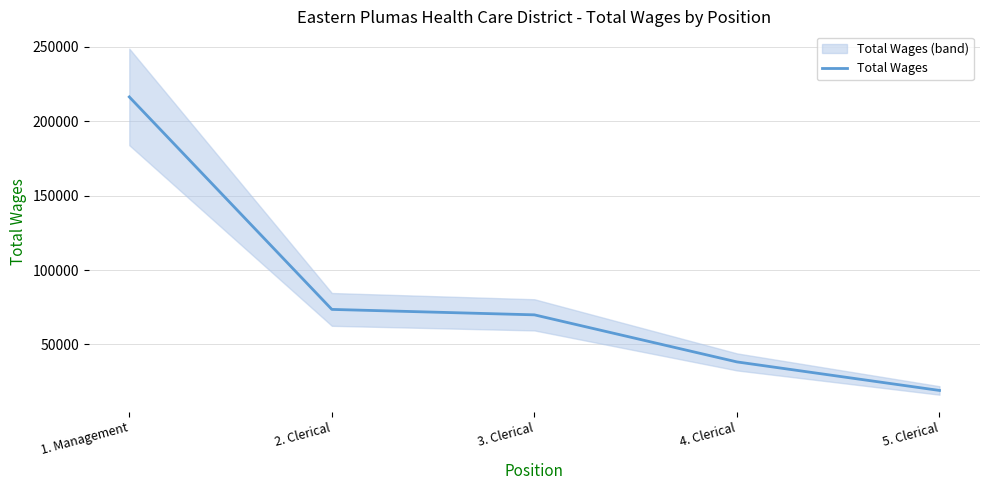

True or false: the data shows 69875 at 3. Clerical.

True